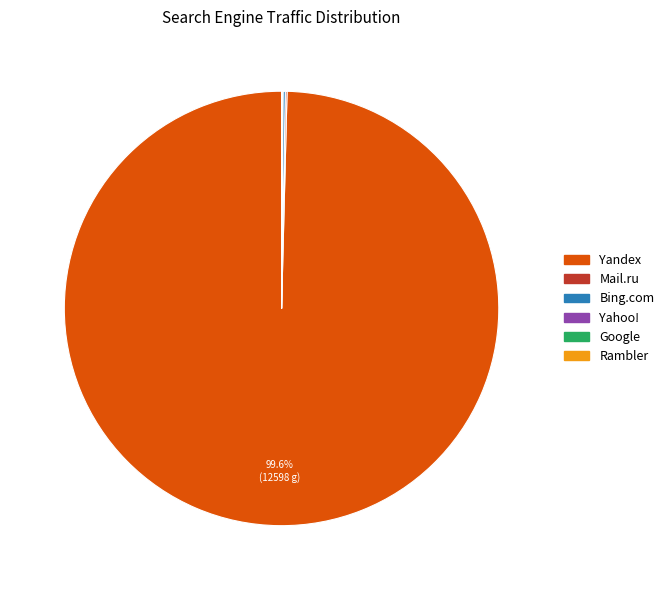

Which category has the biggest portion of the pie?

Yandex